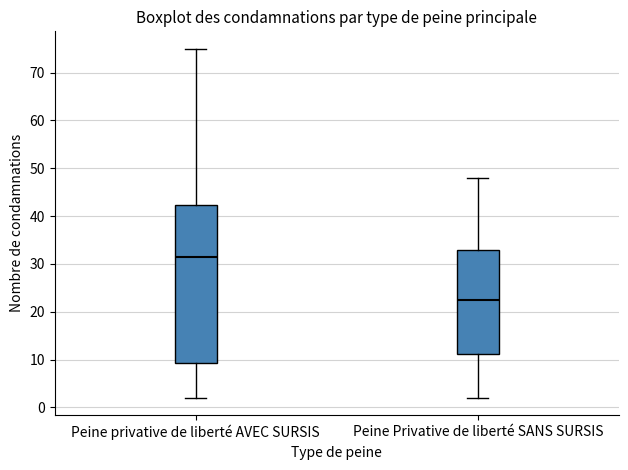

Reading left to right, read every box against the y-axis: the position of its median line, the range the box covers, and the ends of its whiskers. The values are not printed on the chart, so give them approximately, as read against the axis.

Peine privative de liberté AVEC SURSIS: median 32, box 9 to 42, whiskers 2 to 75
Peine Privative de liberté SANS SURSIS: median 23, box 11 to 33, whiskers 2 to 48